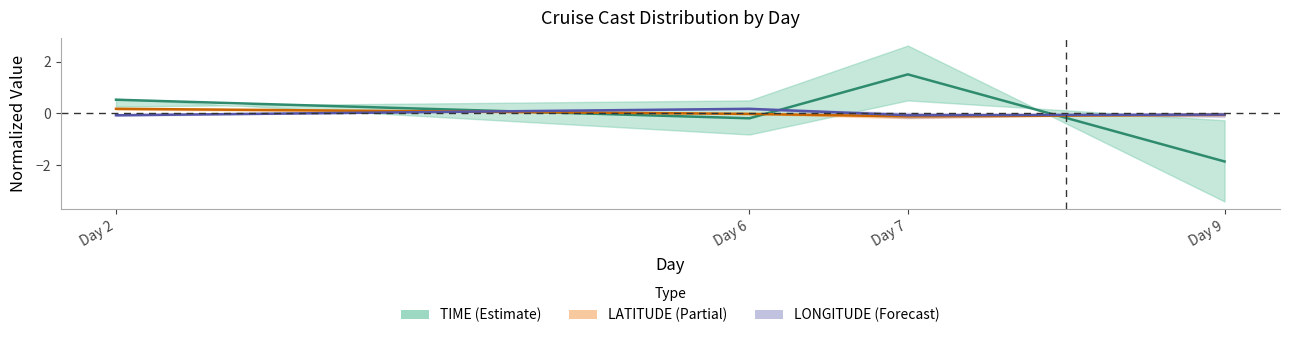

What is the highest value of the LATITUDE series?

0.2